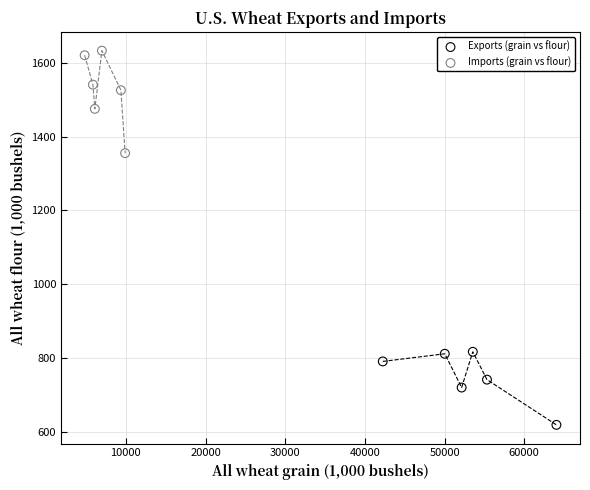

Which series has the largest Y range (max minus min)?

Imports (grain vs flour)